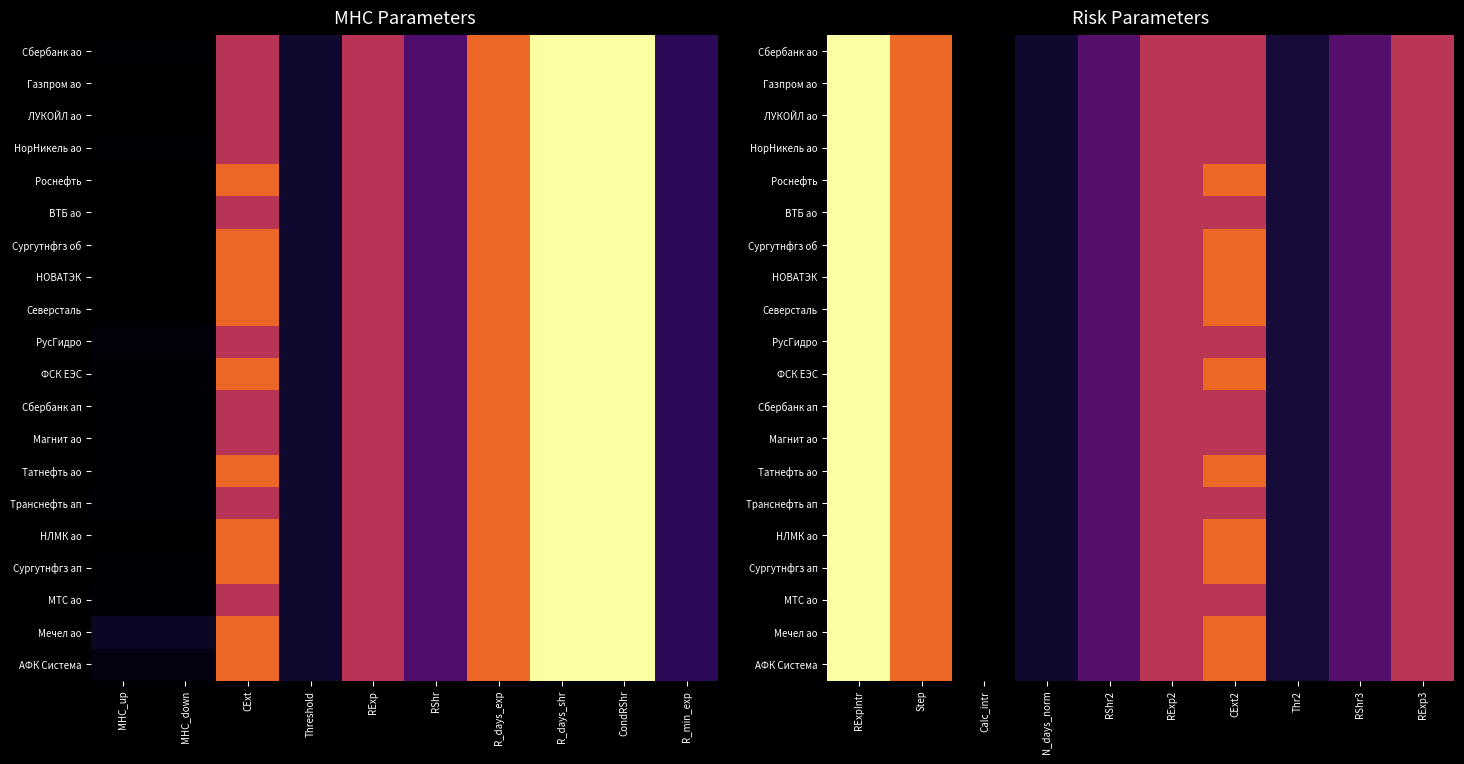

True or false: Сбербанк ао has a value of 3.0 at Step.

False